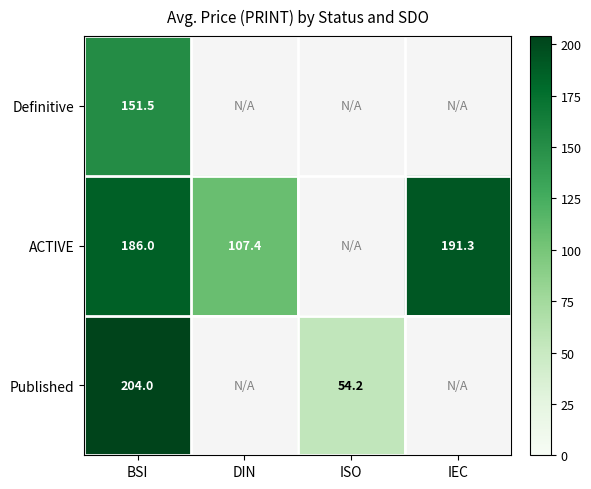

What is the difference between the ACTIVE values at DIN and IEC?

83.9